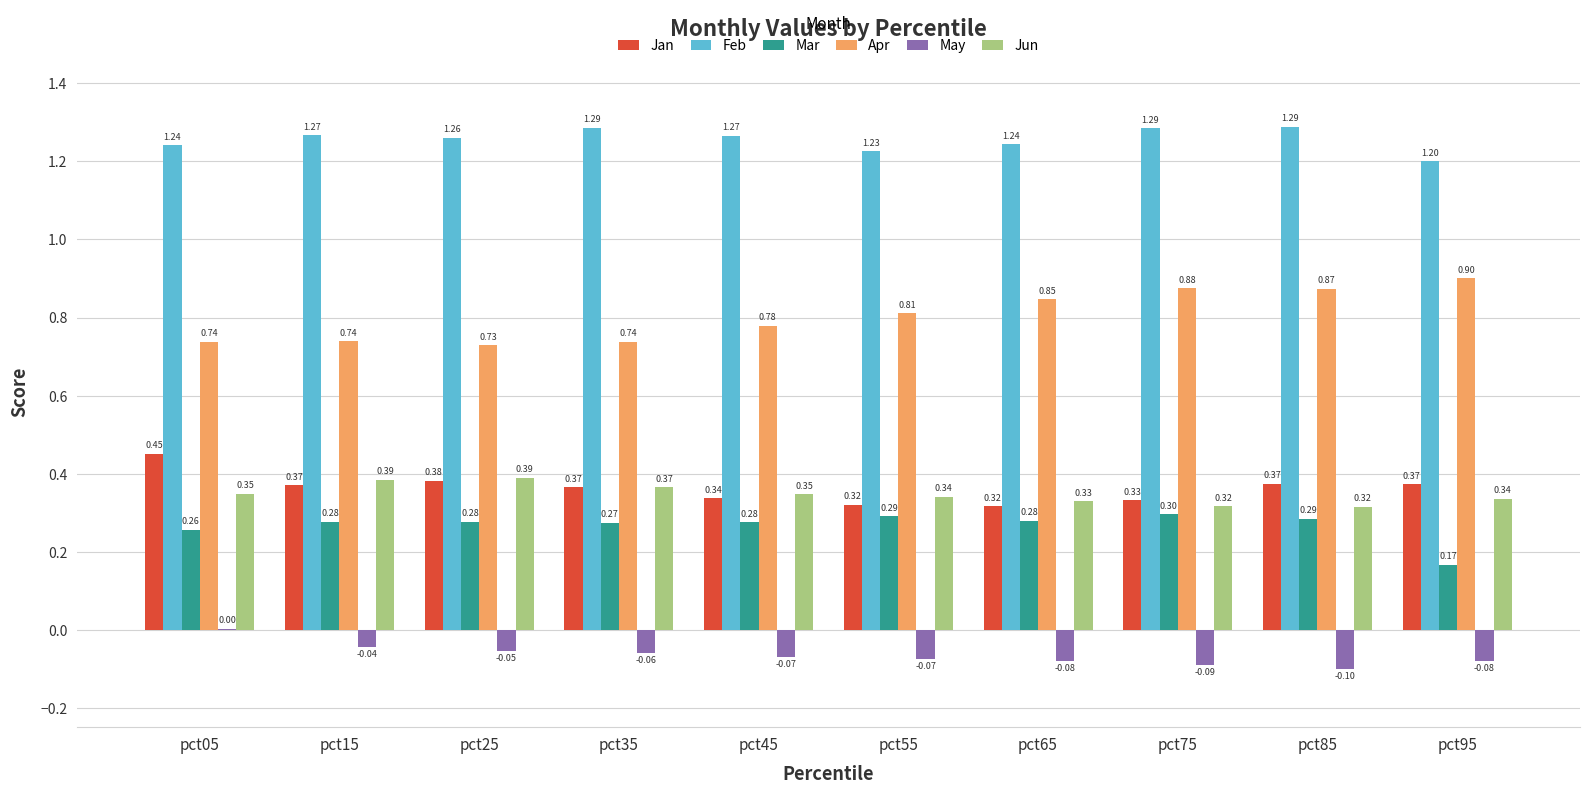

True or false: Jun has a value of 0.3 at pct65.

True